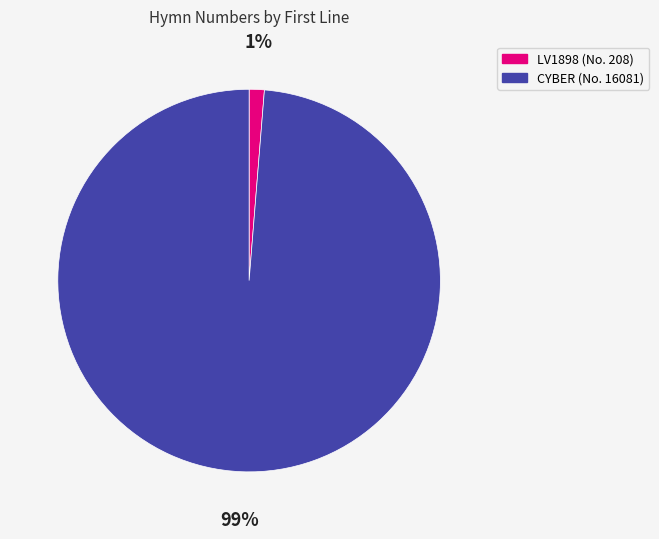

Is there any slice that represents more than half of the pie?

Yes